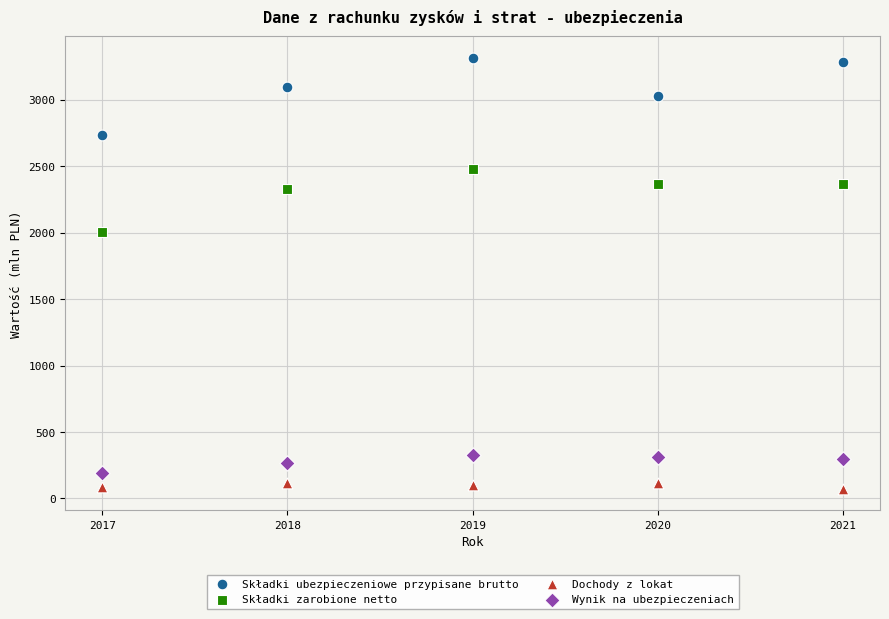

Across all series, what Y value is closest to 1694?

2005